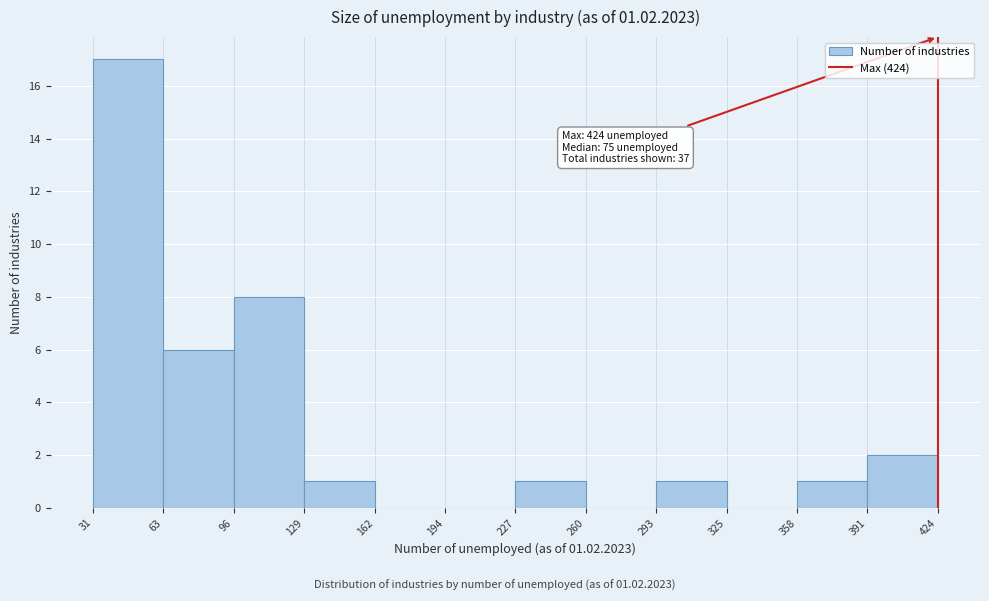

Which range on the x-axis has the tallest bar?

31 to 63